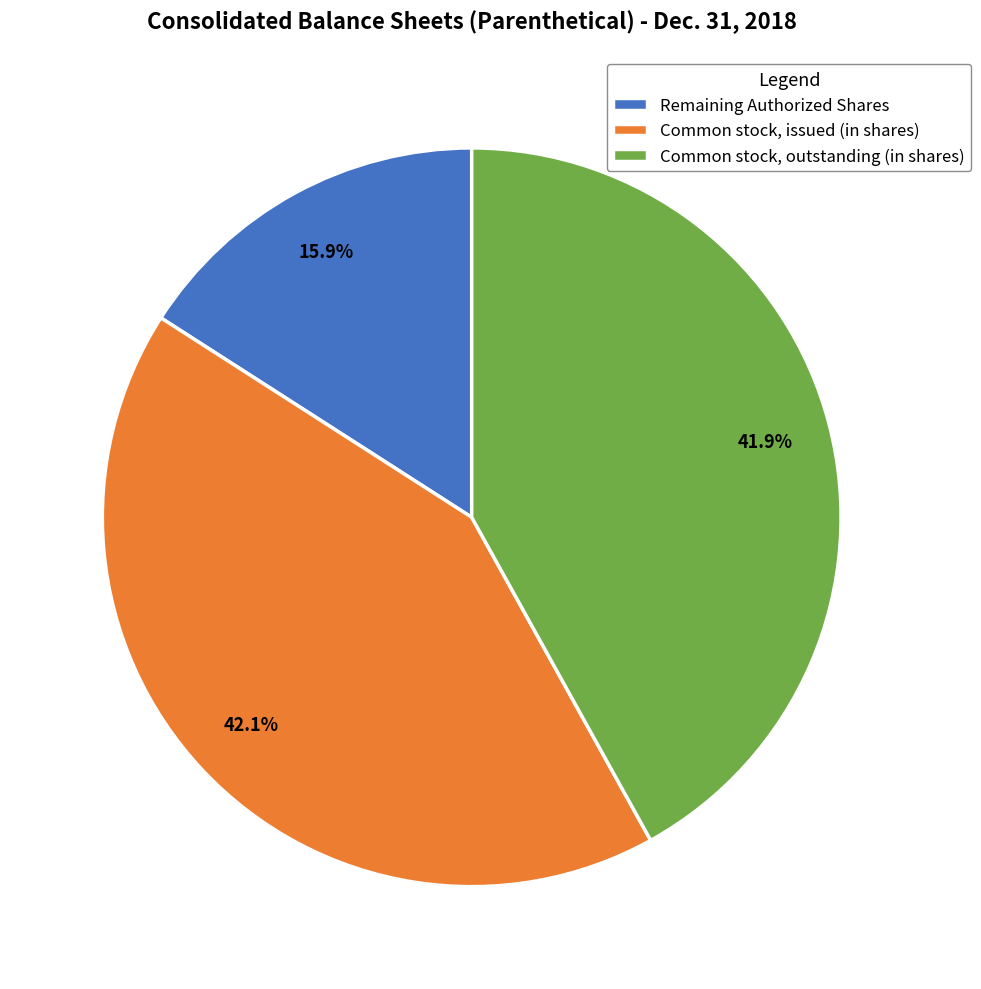

What percentage is NOT represented by Common stock, issued (in shares)?

57.9%